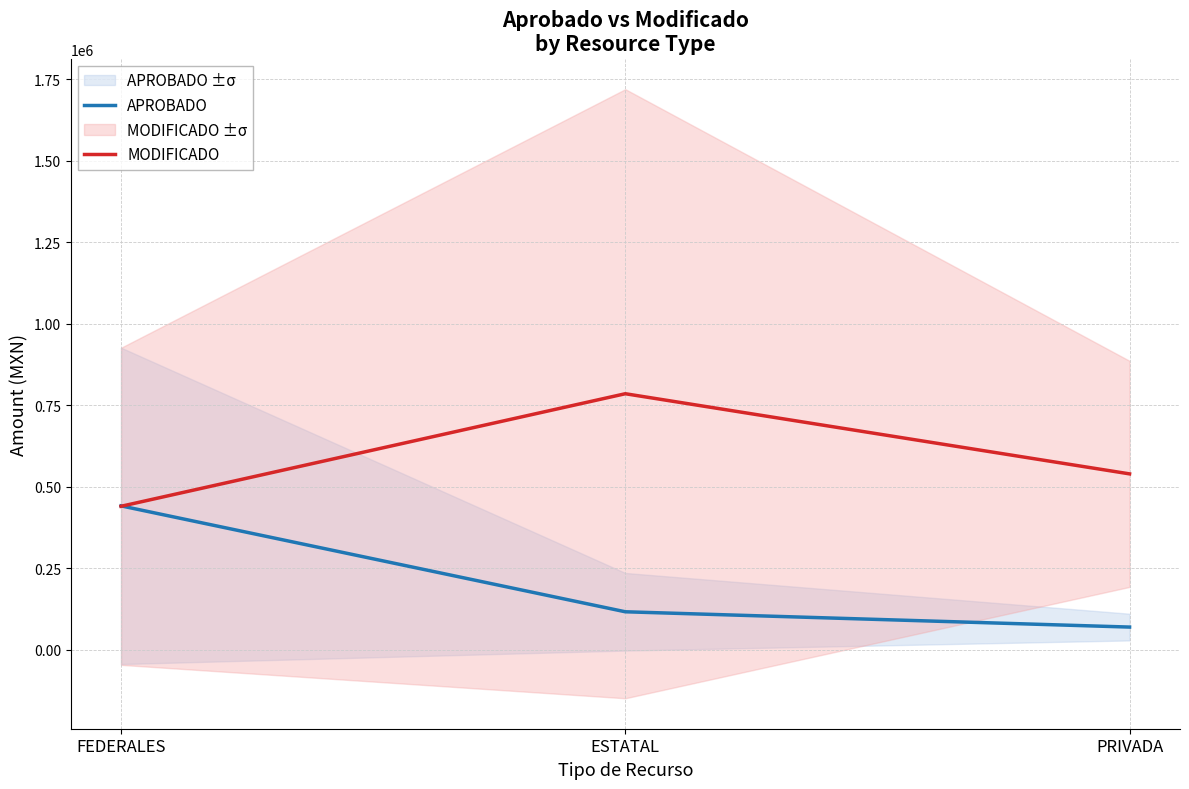

What is the maximum value for APROBADO?

441336.0